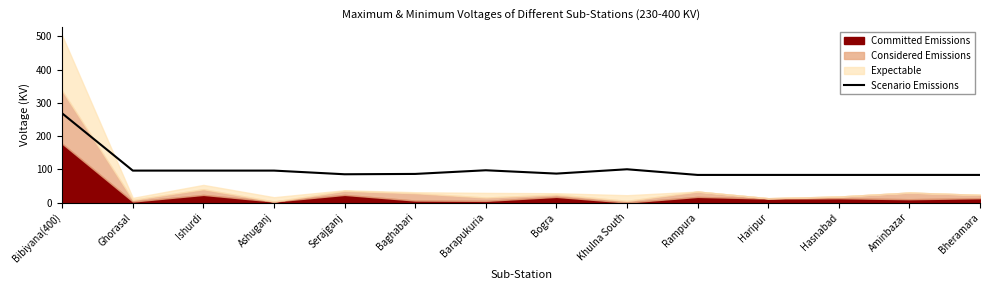

At which label does the data first exceed 87?

Bibiyana(400)